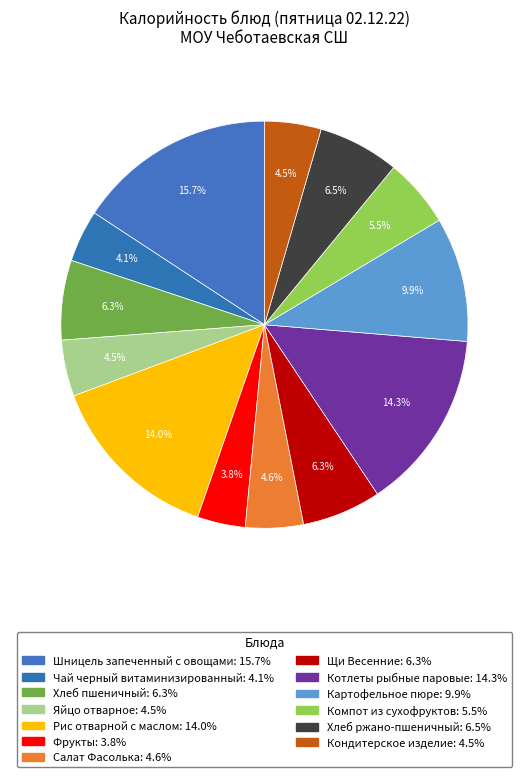

Which category has the biggest portion of the pie?

Шницель запеченный с овощами